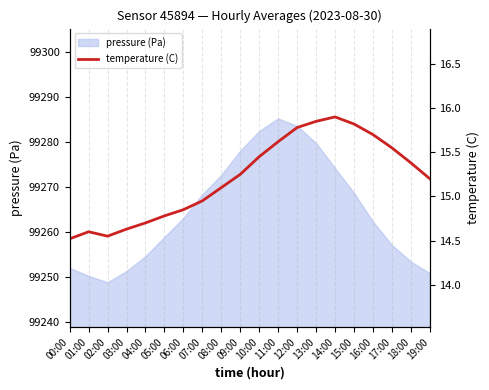

The value at 10:00 is 8.3. True or false?

False